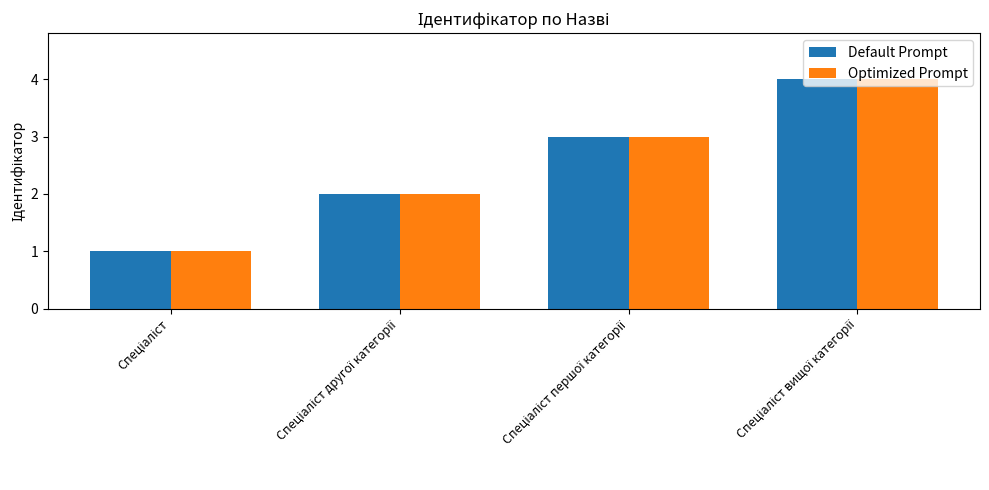

What is the difference between the maximum and minimum values in the Optimized Prompt series?

3